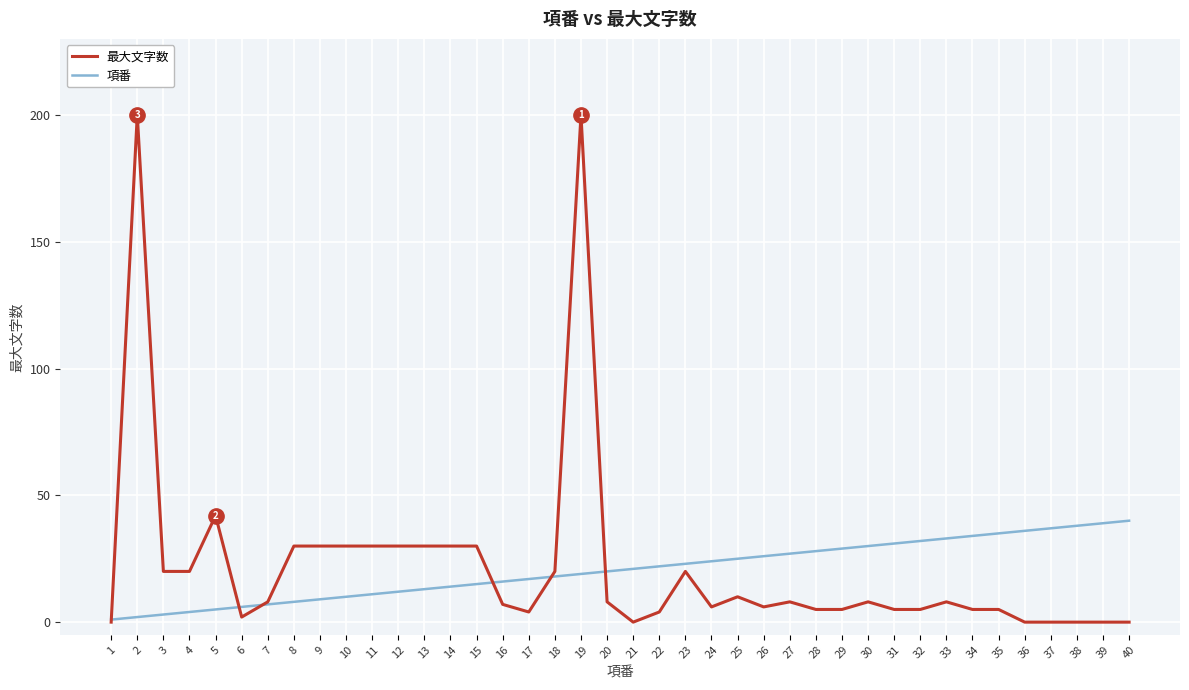

Reading right to left, what are all the values shown in this chart?

最大文字数: 40=0	39=0	38=0	37=0	36=0	35=5	34=5	33=8	32=5	31=5	30=8	29=5	28=5	27=8	26=6	25=10	24=6	23=20	22=4	21=0	20=8	19=200	18=20	17=4	16=7	15=30	14=30	13=30	12=30	11=30	10=30	9=30	8=30	7=8	6=2	5=42	4=20	3=20	2=200	1=0
項番: 40=40	39=39	38=38	37=37	36=36	35=35	34=34	33=33	32=32	31=31	30=30	29=29	28=28	27=27	26=26	25=25	24=24	23=23	22=22	21=21	20=20	19=19	18=18	17=17	16=16	15=15	14=14	13=13	12=12	11=11	10=10	9=9	8=8	7=7	6=6	5=5	4=4	3=3	2=2	1=1